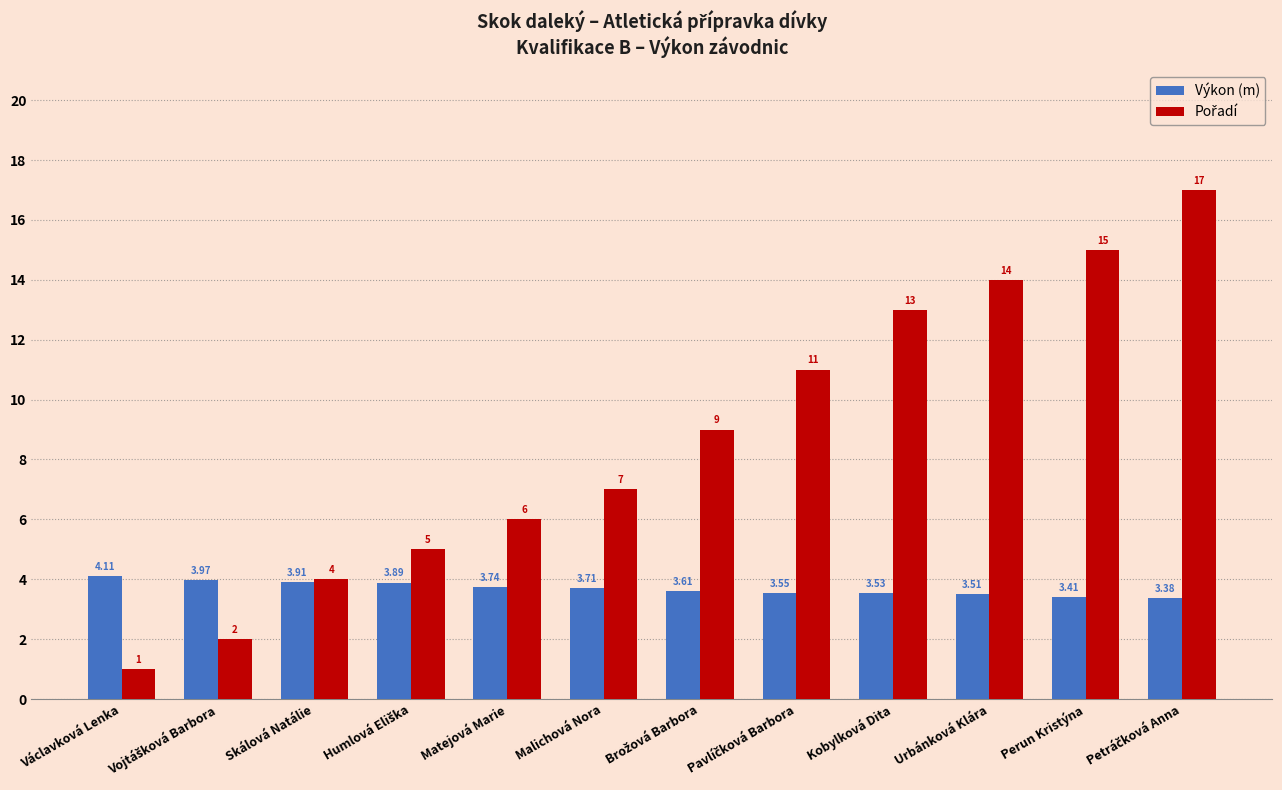

At which category does the chart reach its minimum across all series?

Václavková Lenka